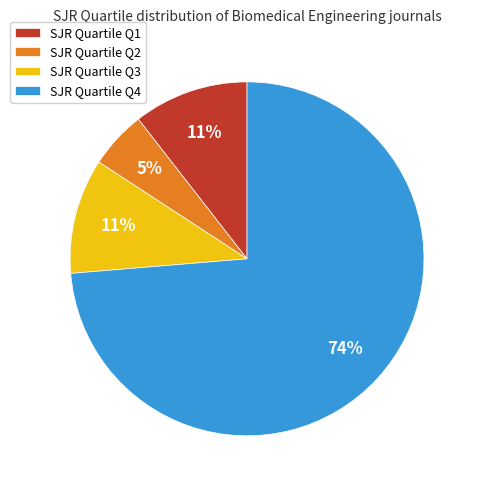

Do SJR Quartile Q2 and SJR Quartile Q3 together represent more than half of the pie?

No